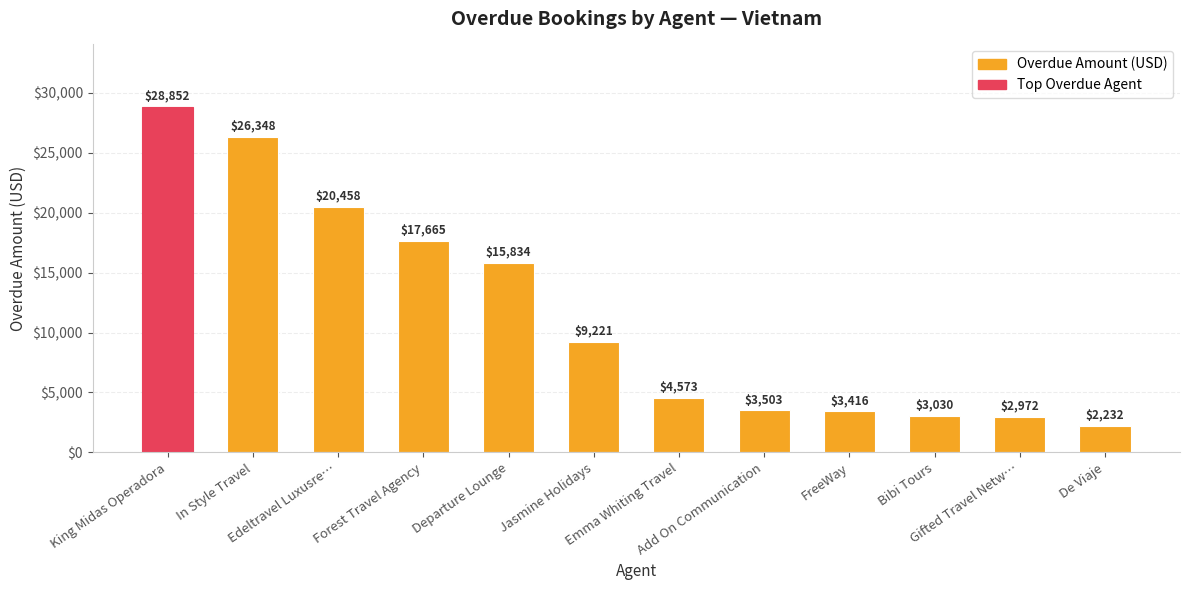

What is the difference between the values at Emma Whiting Travel and Add On Communication?

1070